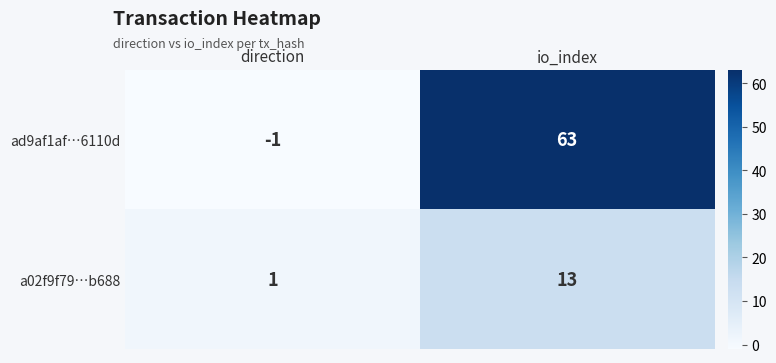

Count the number of categories in the chart.

2